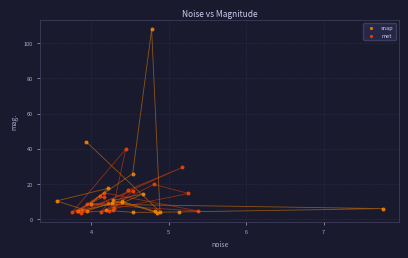

What are all the series names shown in the legend?

snap, met